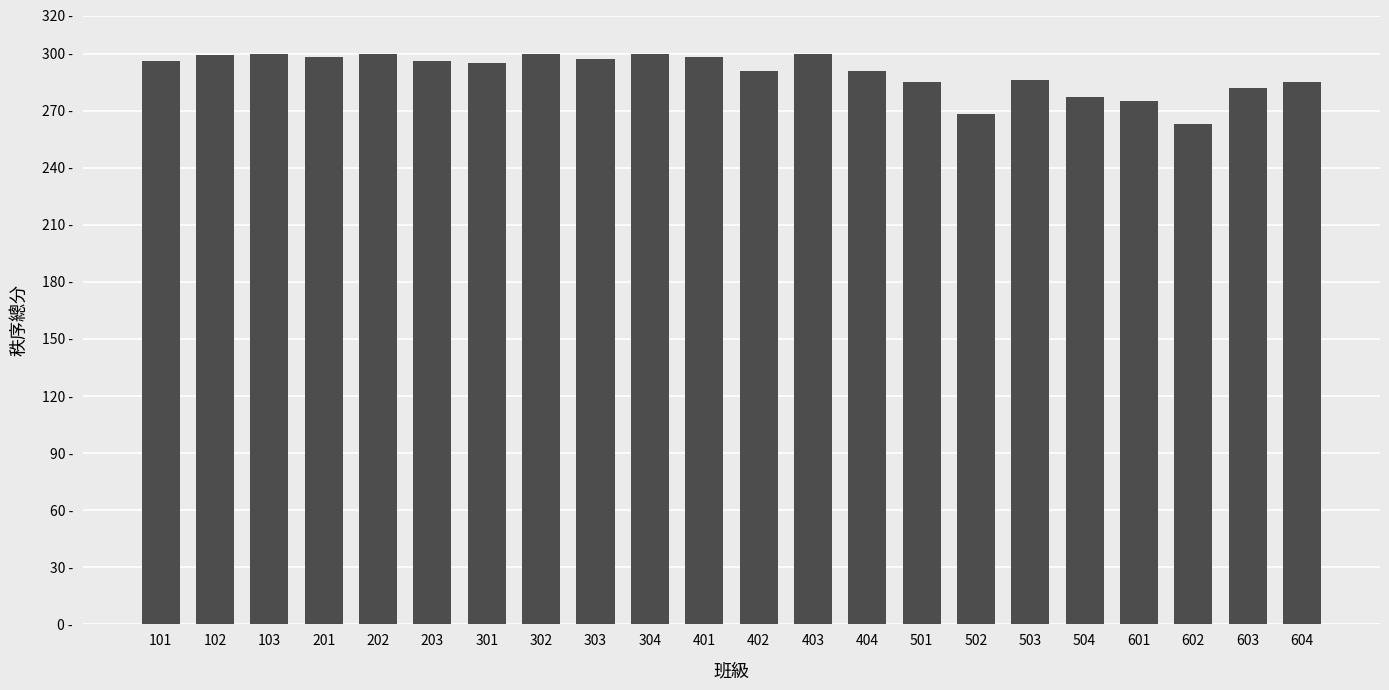

What is the average value?

290